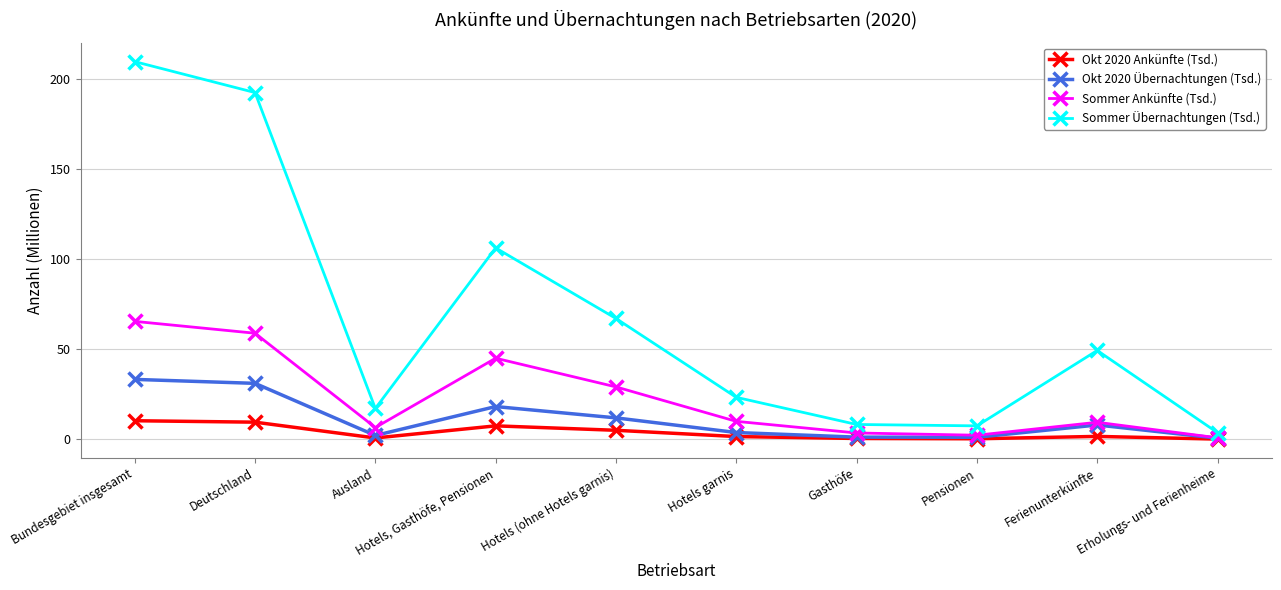

Is the value of Sommer Ankünfte (Tsd.) at Gasthöfe greater than the value of Okt 2020 Übernachtungen (Tsd.) at Hotels (ohne Hotels garnis)?

No